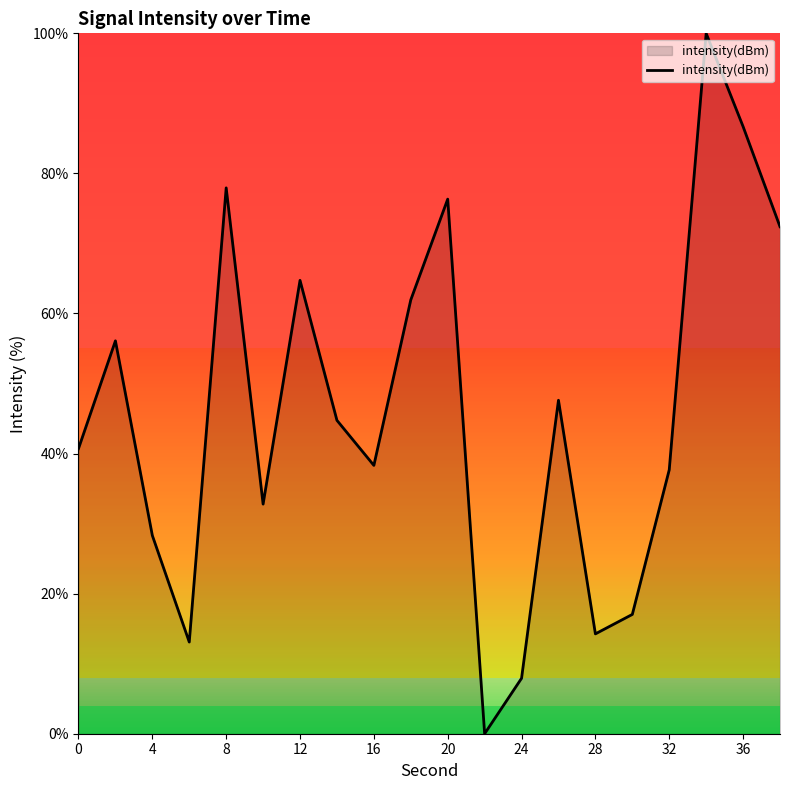

What is the difference between the maximum and minimum values?

100.0